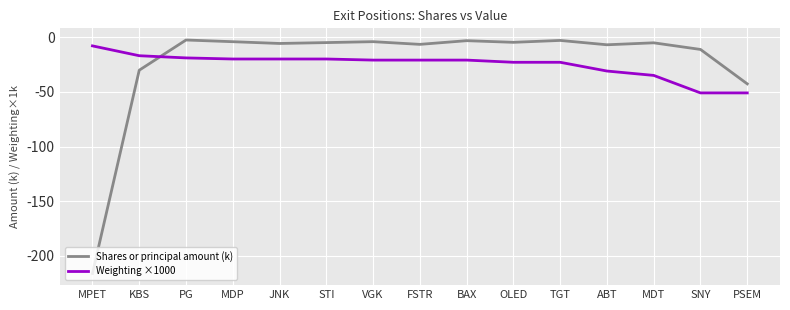

Is it true that Weighting ×1000 equals -51.0 at SNY?

True